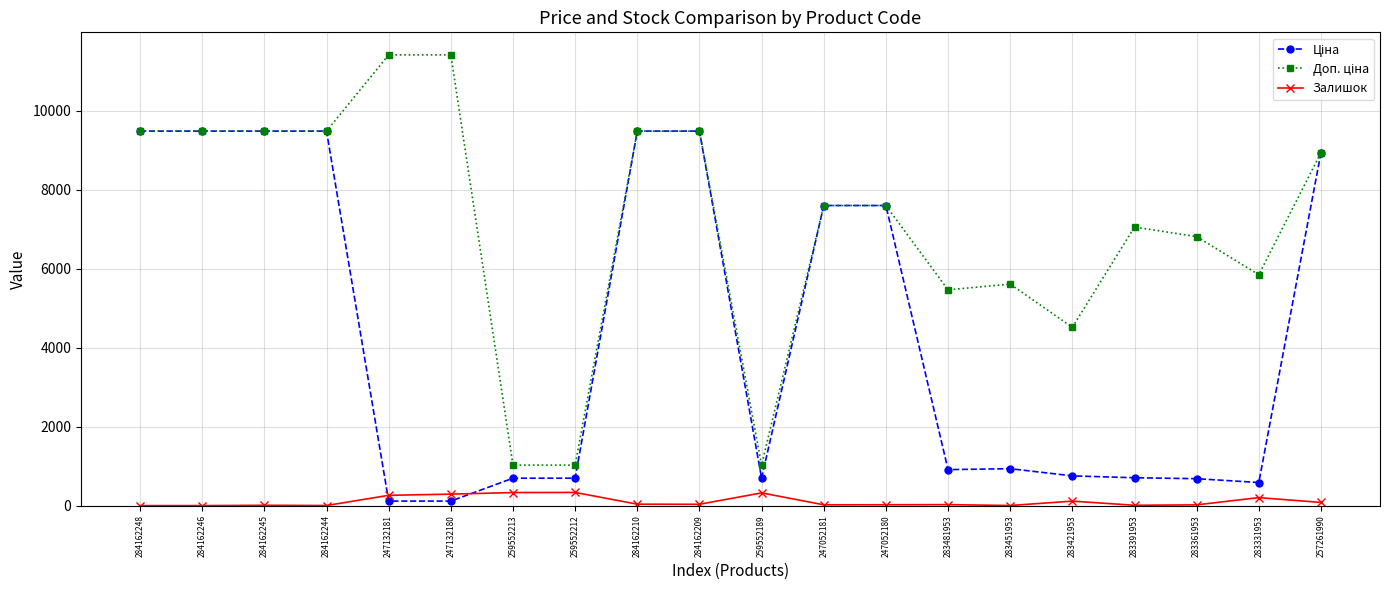

What is the maximum value shown in the chart?

11410.0